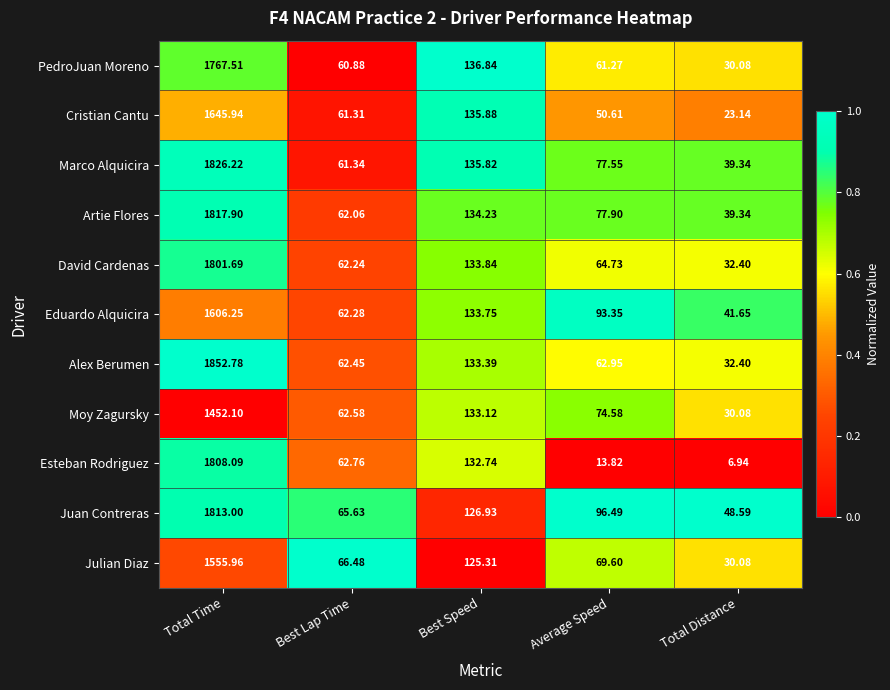

Which label corresponds to the smallest value in the chart?

Total Distance